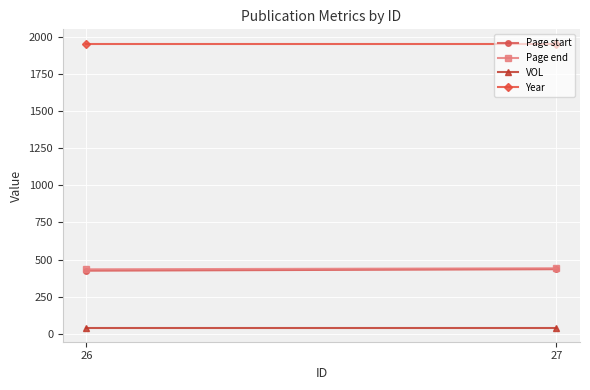

Where is Page end nearest to the value 437?

26